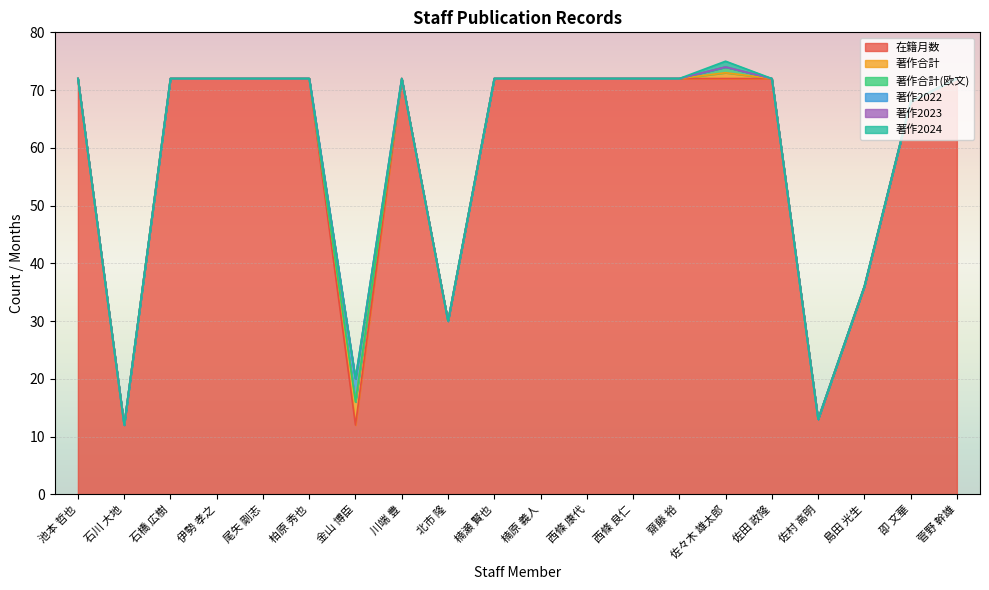

Which has a higher value, 佐々木 雄太郎 or 島田 光生?

佐々木 雄太郎